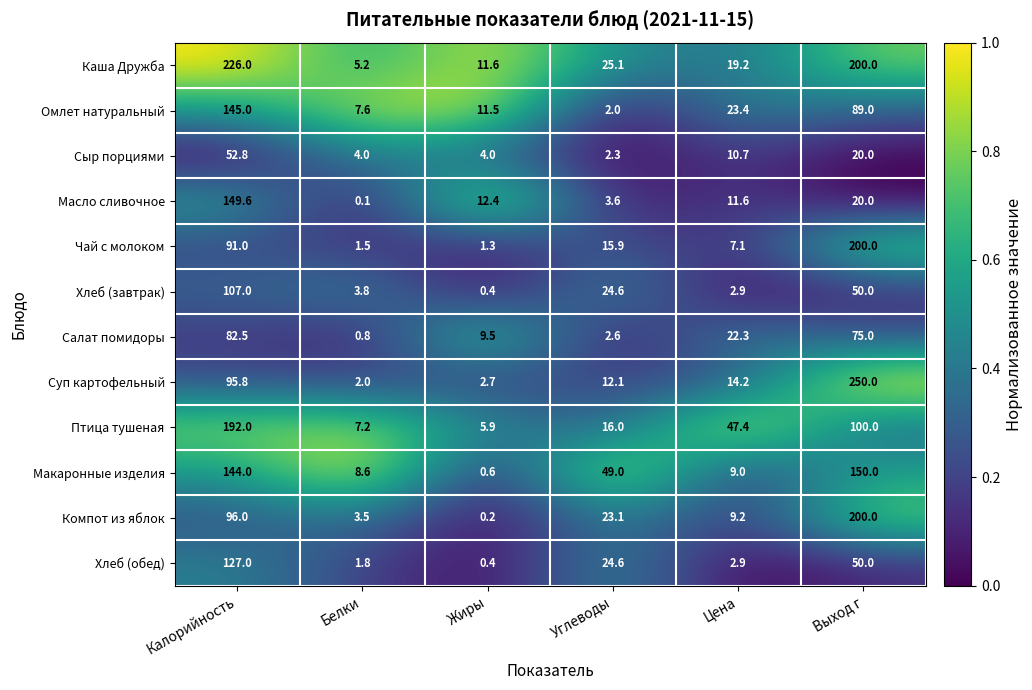

List the labels in order of Чай с молоком value, smallest first.

Жиры, Белки, Цена, Углеводы, Калорийность, Выход г